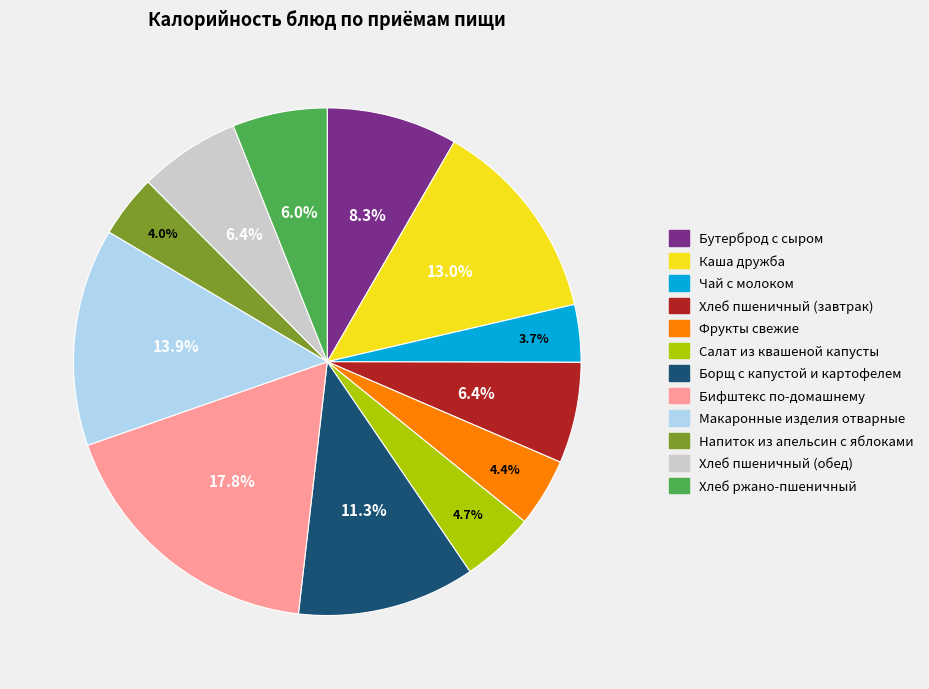

How much of the chart is everything except Хлеб пшеничный (обед)?

93.6%